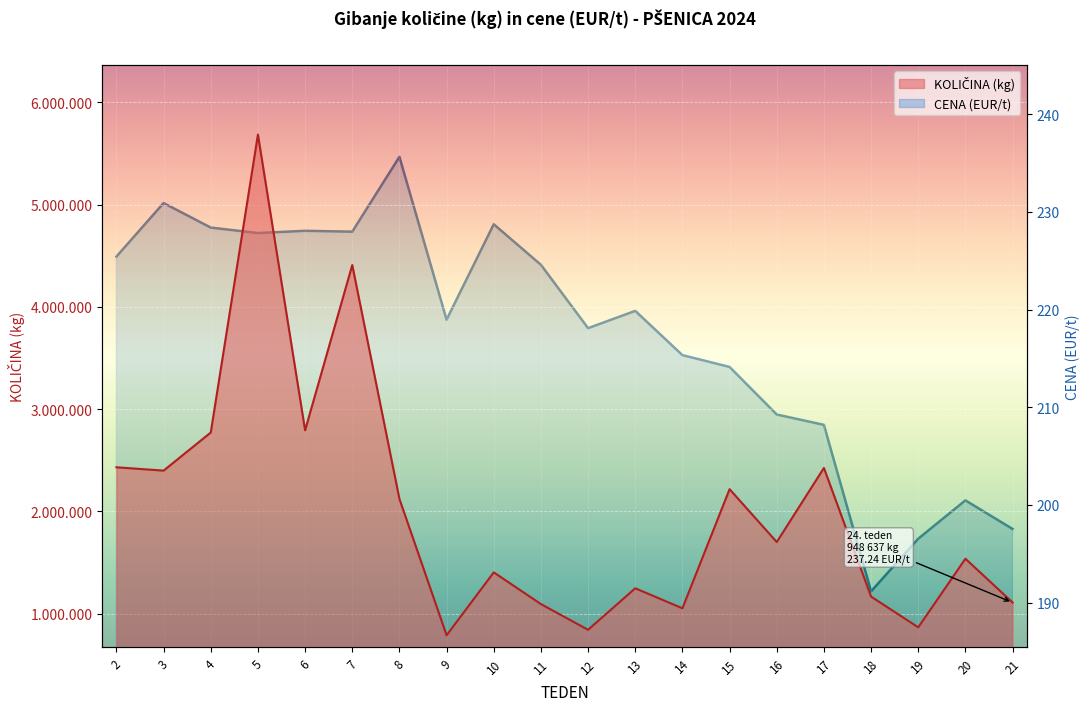

How many lines are shown in the chart?

2